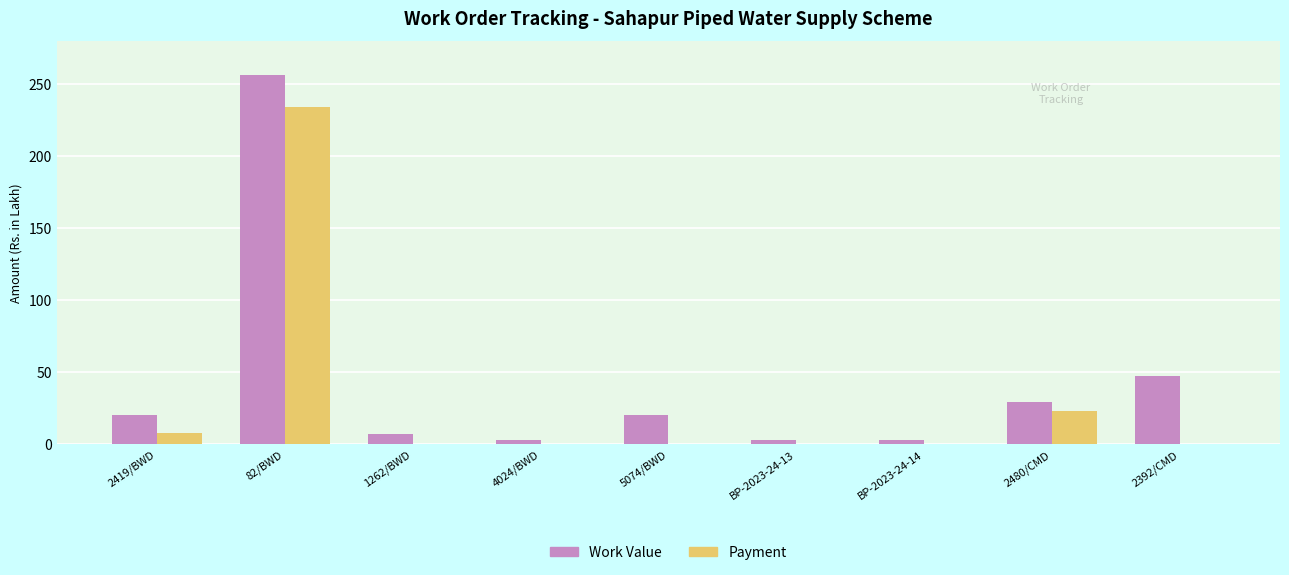

What is the highest value of the Payment series?

233.9